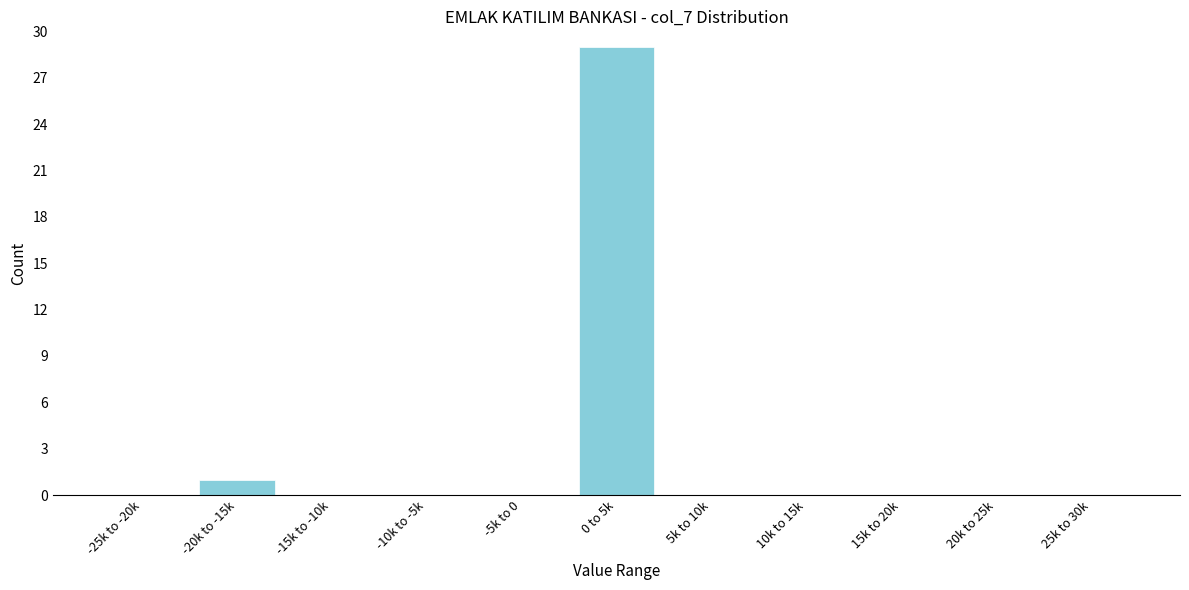

Reading left to right, extract all data points from this chart.

-25k to -20k=0	-20k to -15k=1	-15k to -10k=0	-10k to -5k=0	-5k to 0=0	0 to 5k=29	5k to 10k=0	10k to 15k=0	15k to 20k=0	20k to 25k=0	25k to 30k=0